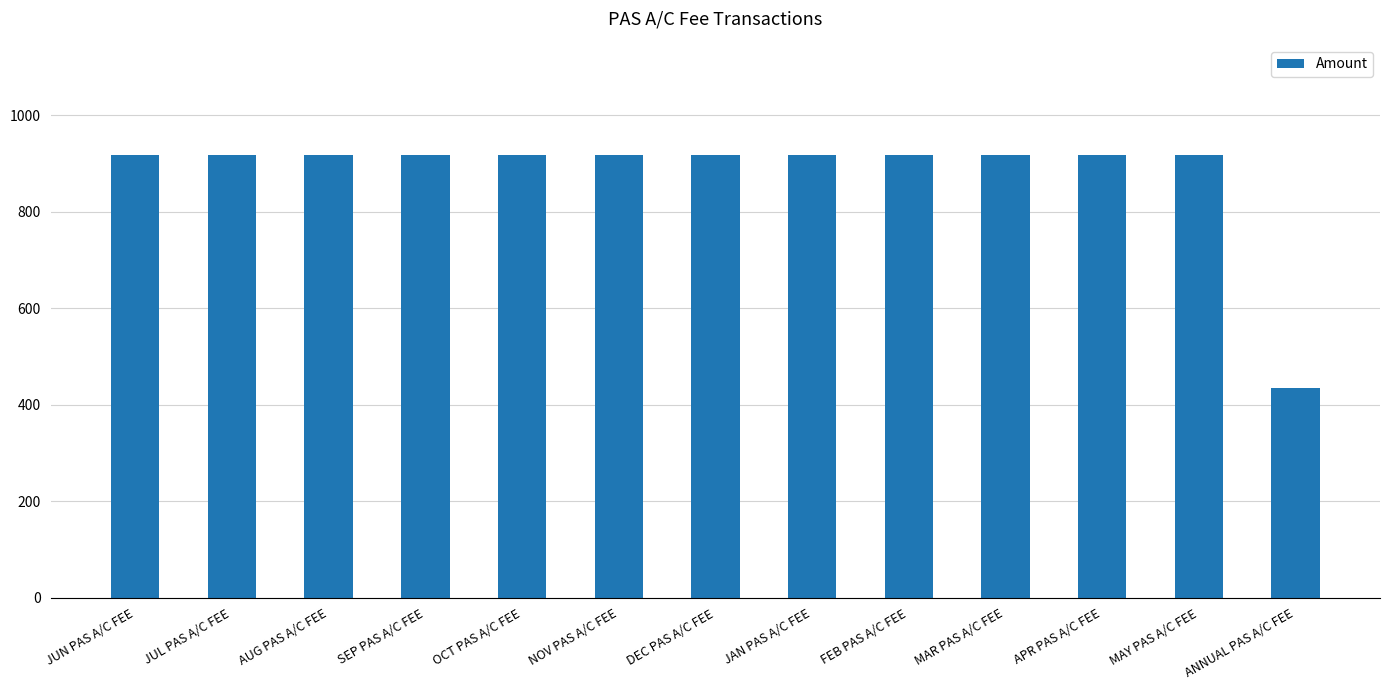

What position from the right is JAN PAS A/C FEE?

6